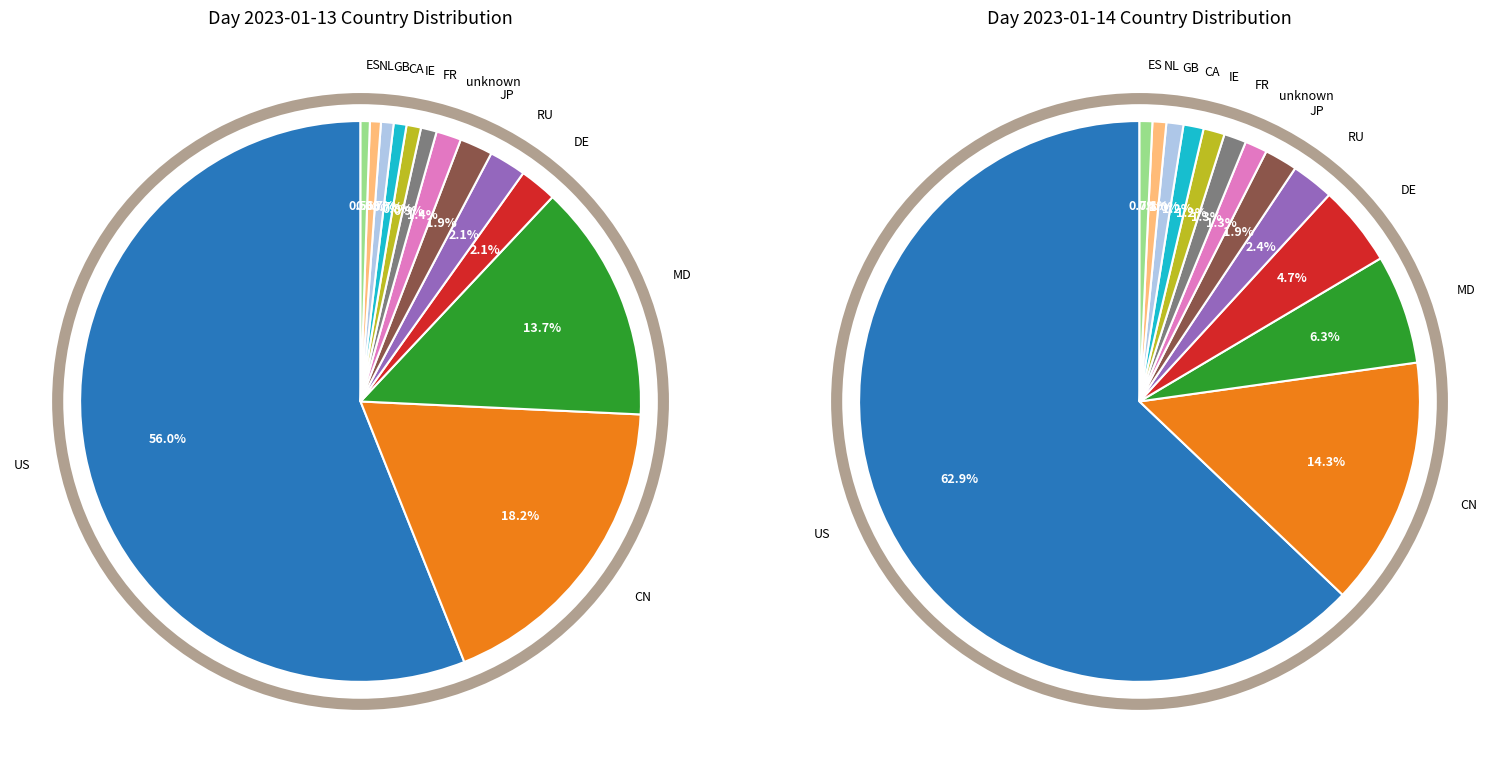

To the nearest percent, what is the difference between the CN and DE slice percentages?

10%